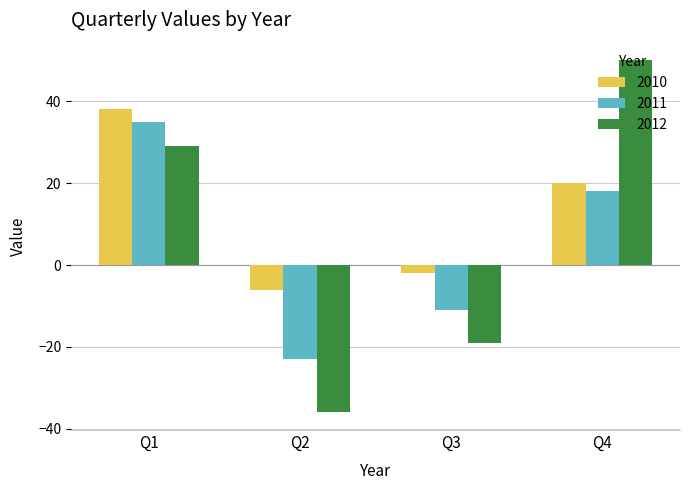

List the series in order of their peak value, lowest first.

2011, 2010, 2012